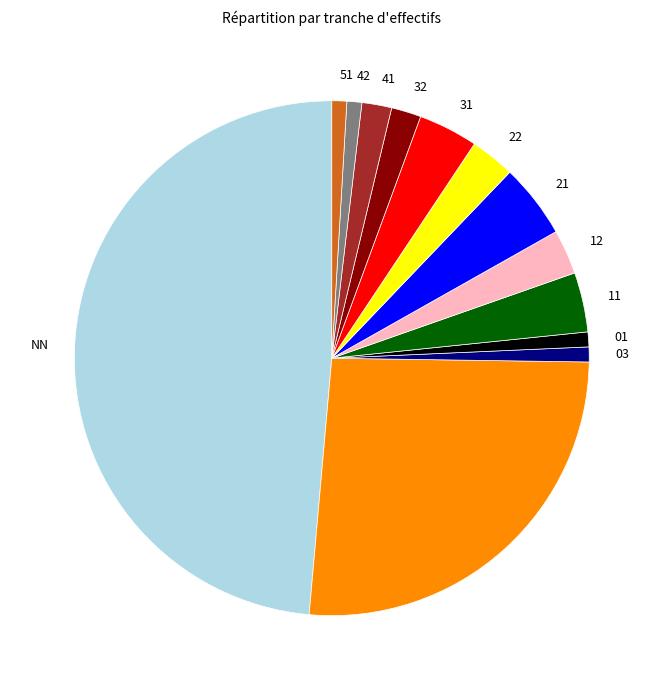

Is there a majority slice in this chart?

No